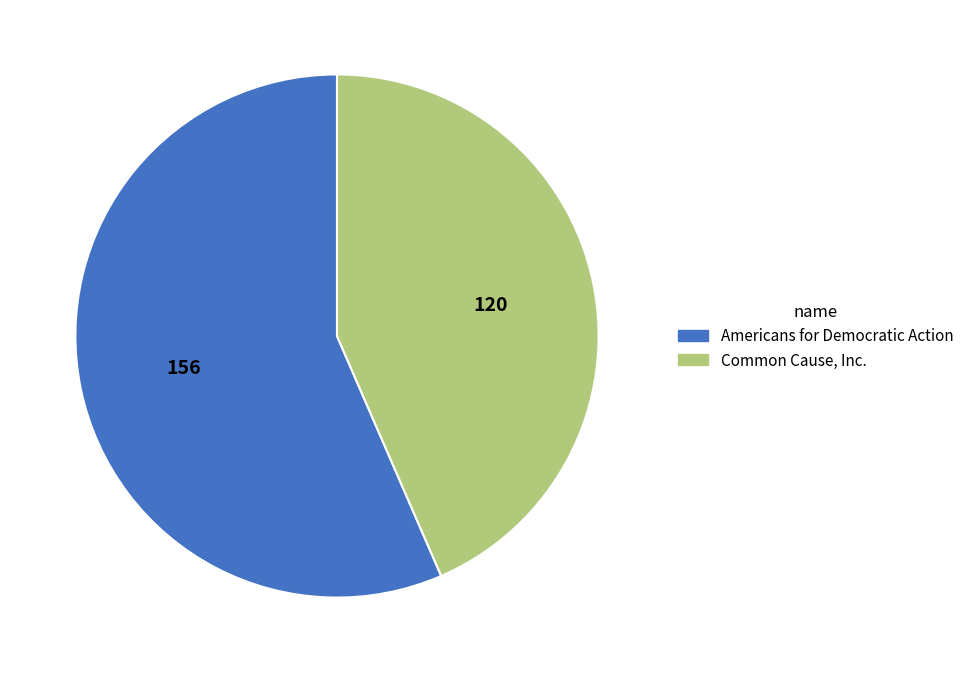

What is the ratio of the value at Common Cause, Inc. to the value at Americans for Democratic Action?

0.8